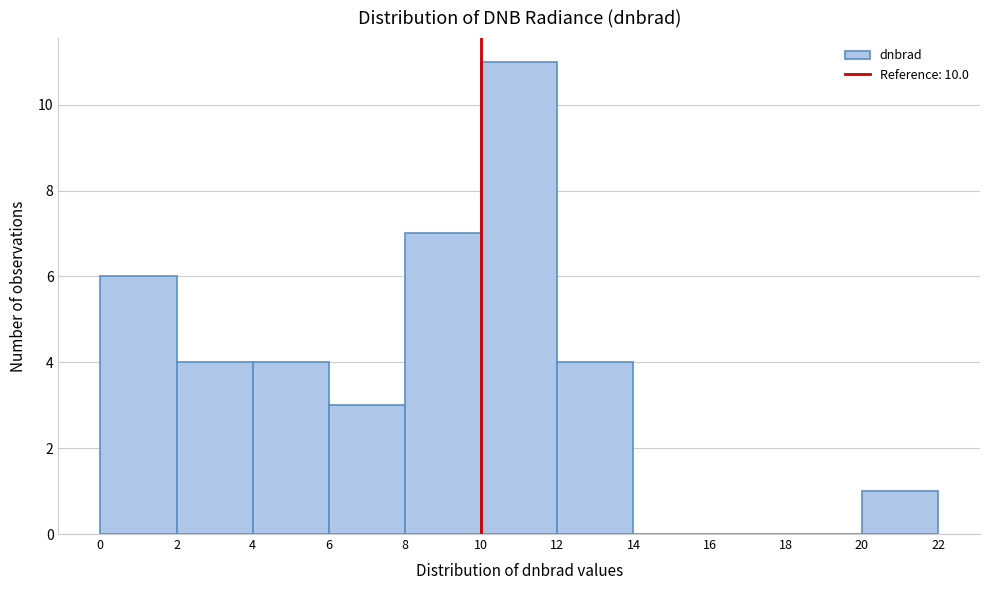

Reading left to right, transcribe this chart: for each bar, give the range it covers on the x-axis and its height. The values are not printed on the chart, so give them approximately, as read against the axis.

0 to 2: 6
2 to 4: 4
4 to 6: 4
6 to 8: 3
8 to 10: 7
10 to 12: 11
12 to 14: 4
14 to 16: 0
16 to 18: 0
18 to 20: 0
20 to 22: 1